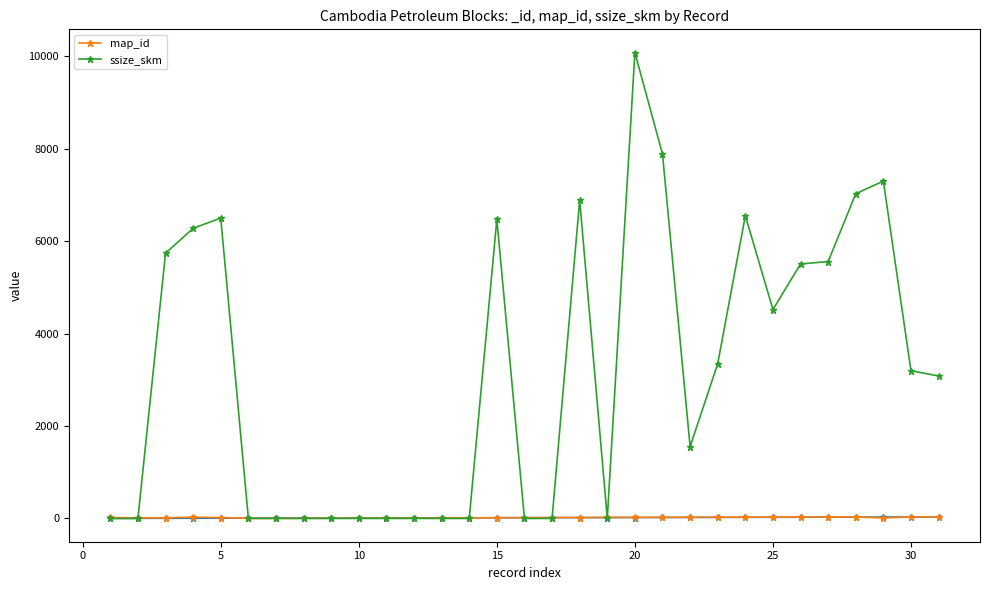

How many values in the ssize_skm series are below 3083?

15